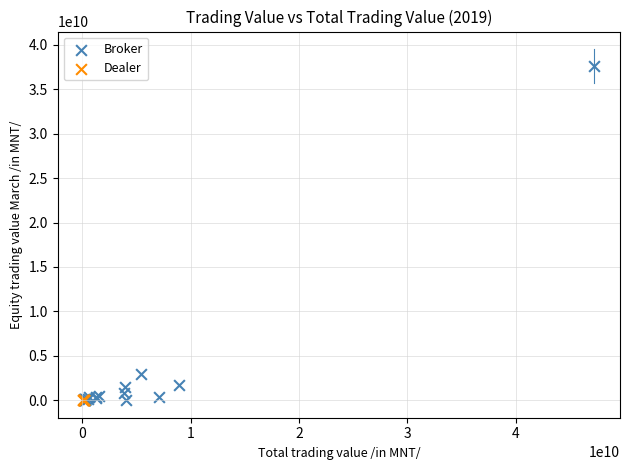

Which series has the widest spread of Y values?

Broker